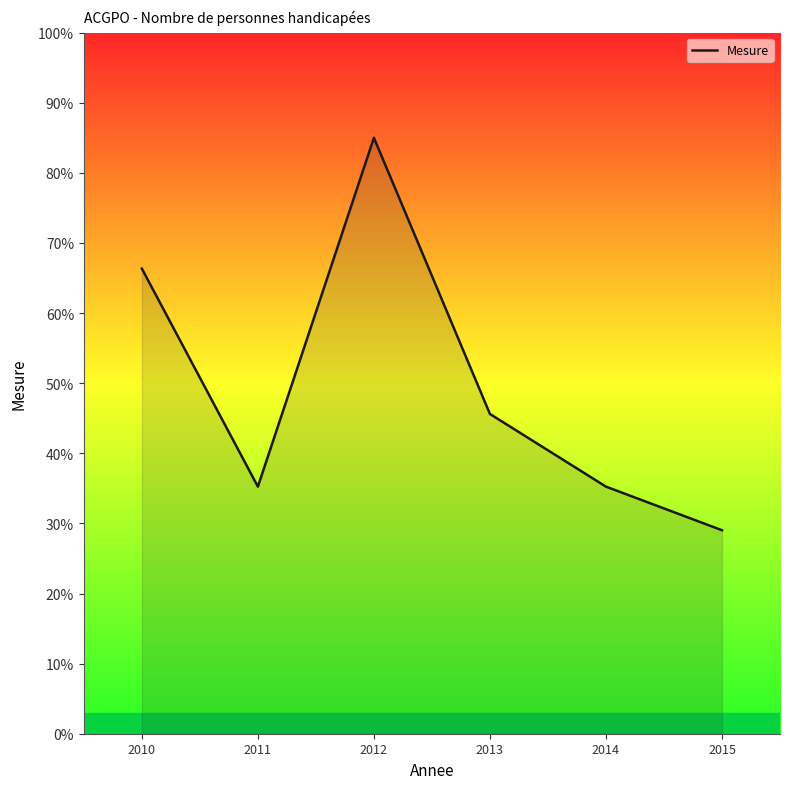

Which label corresponds to the largest value in the chart?

2012